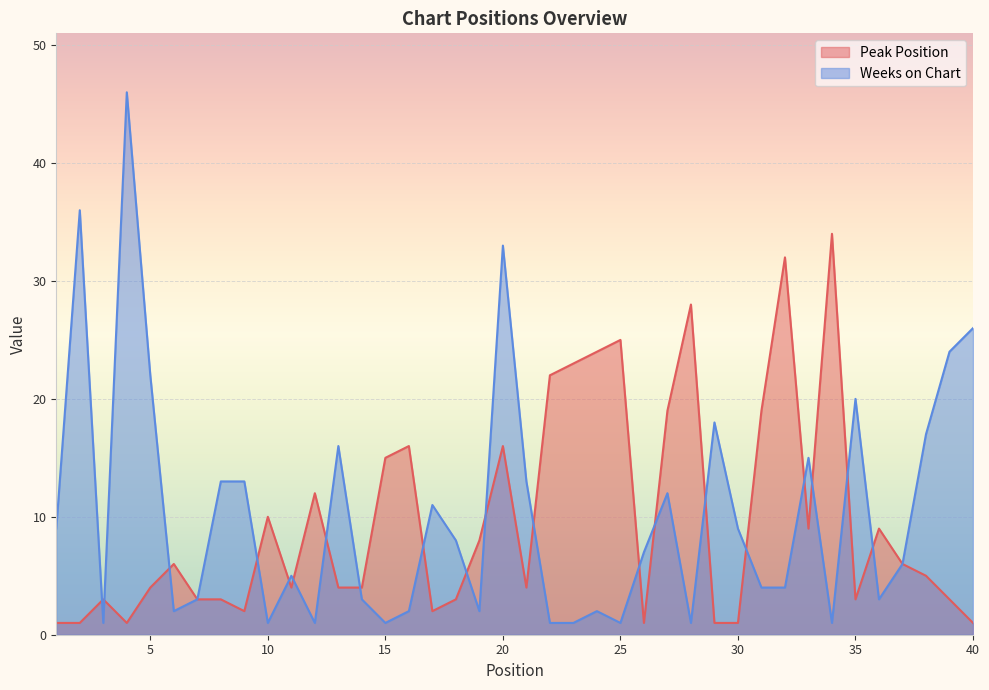

At how many categories does at least one series exceed 39?

1